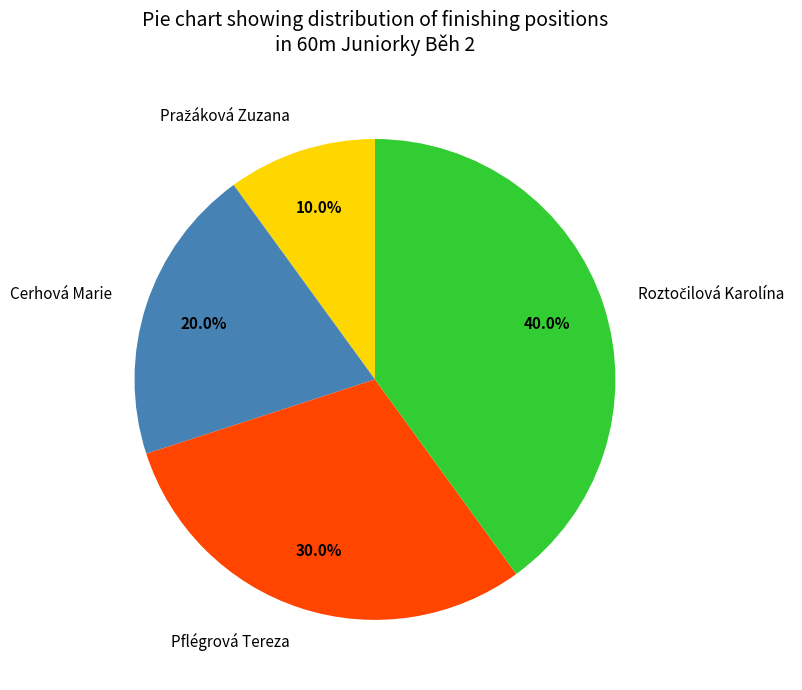

Which has a higher value, Cerhová Marie or Pflégrová Tereza?

Pflégrová Tereza